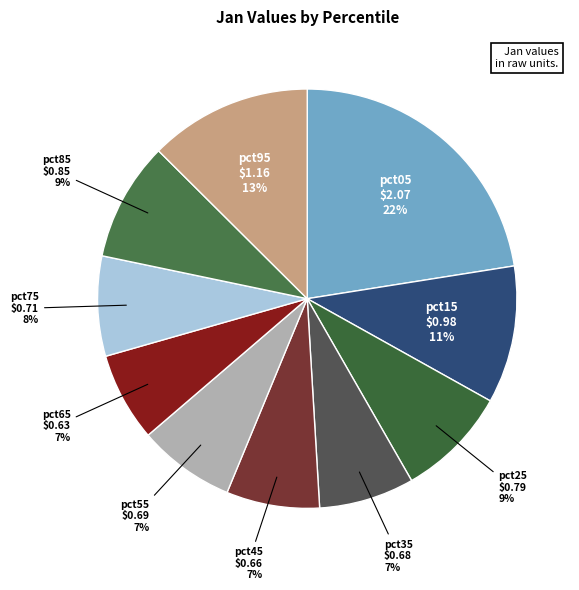

Rank the categories by value from highest to lowest.

pct05, pct95, pct15, pct85, pct25, pct75, pct55, pct35, pct45, pct65